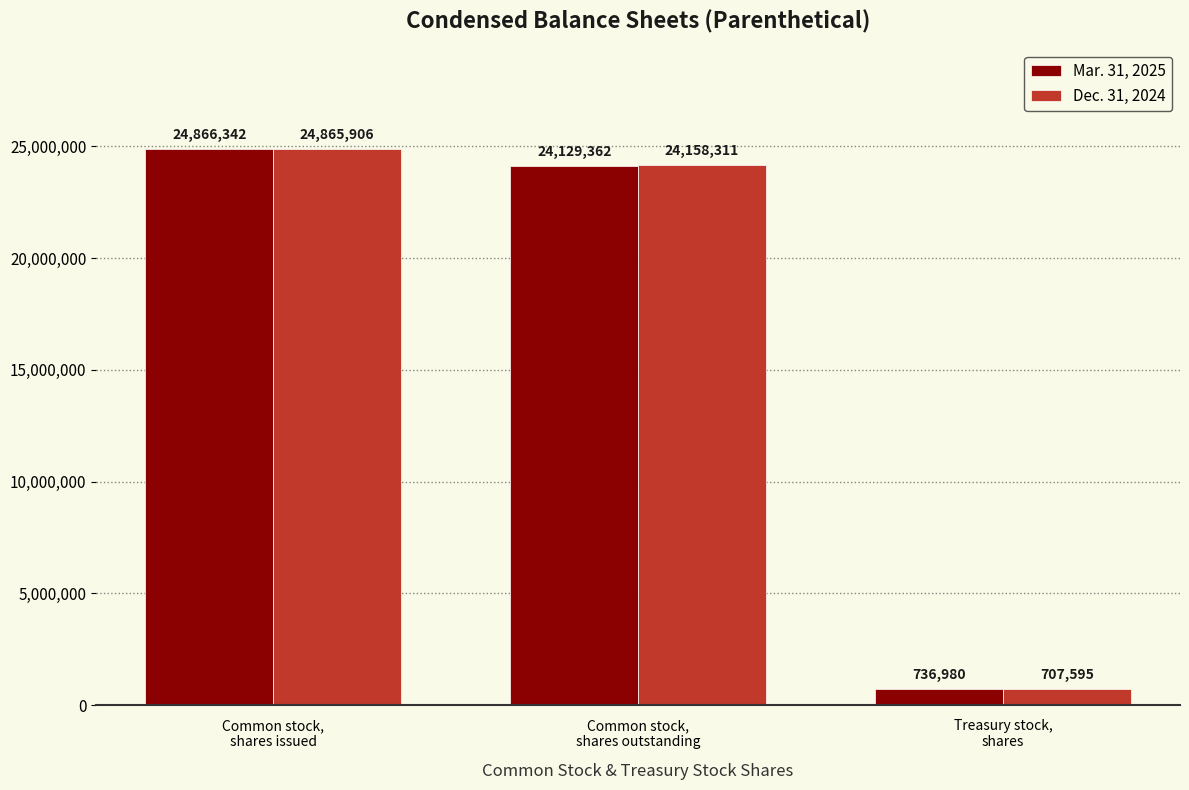

Is it true that Dec. 31, 2024 equals 24158311 at Common stock,
shares outstanding?

True